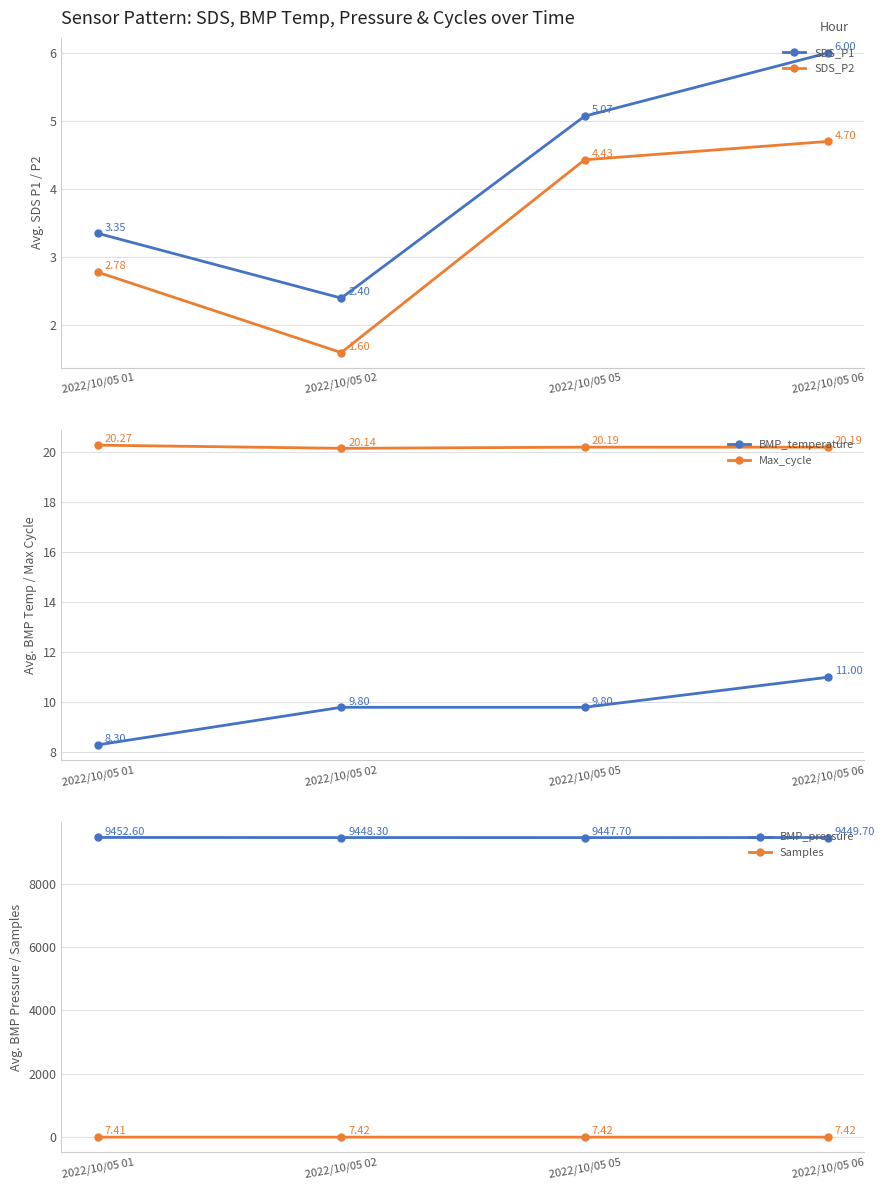

Rank the series by their maximum value, from lowest to highest.

SDS_P2, SDS_P1, Samples, BMP_temperature, Max_cycle, BMP_pressure